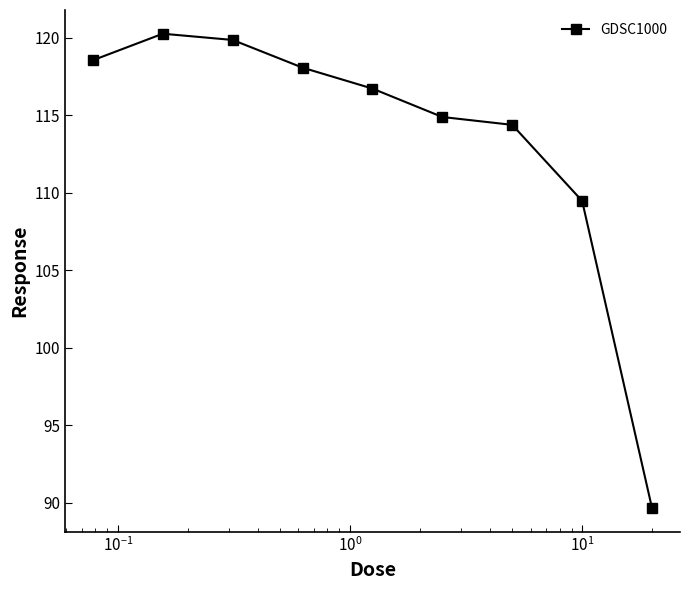

What is the average value?

113.5